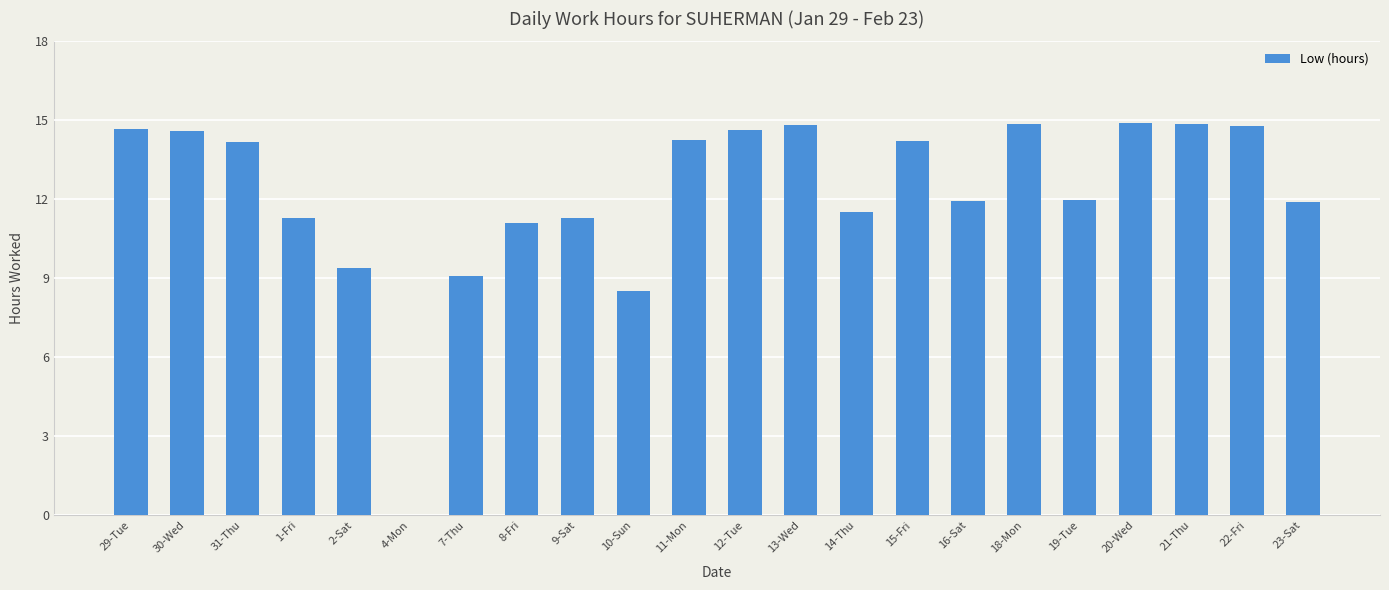

Where is the data nearest to the value 7?

10-Sun